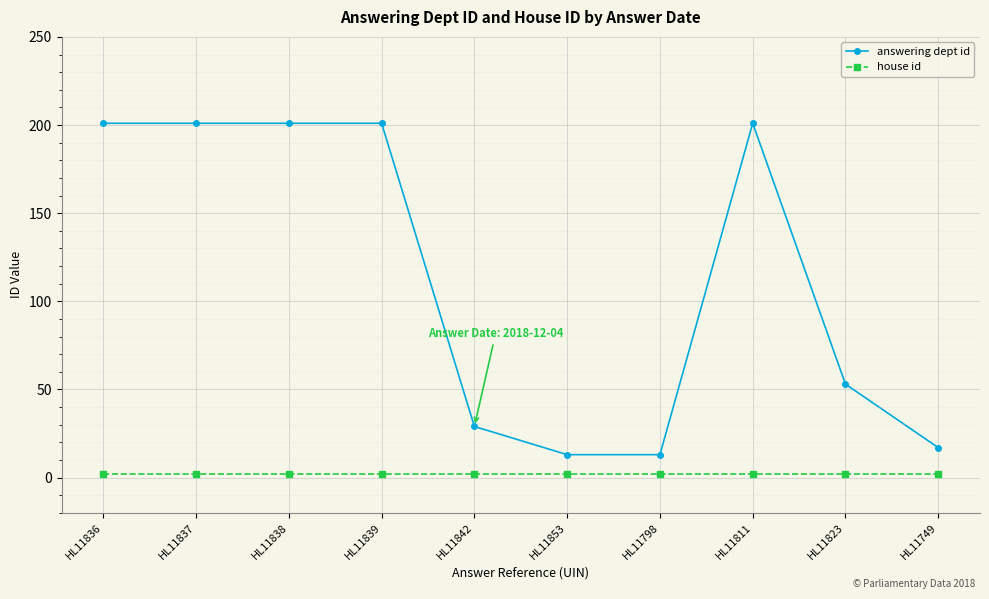

What is the minimum value shown in the chart?

2